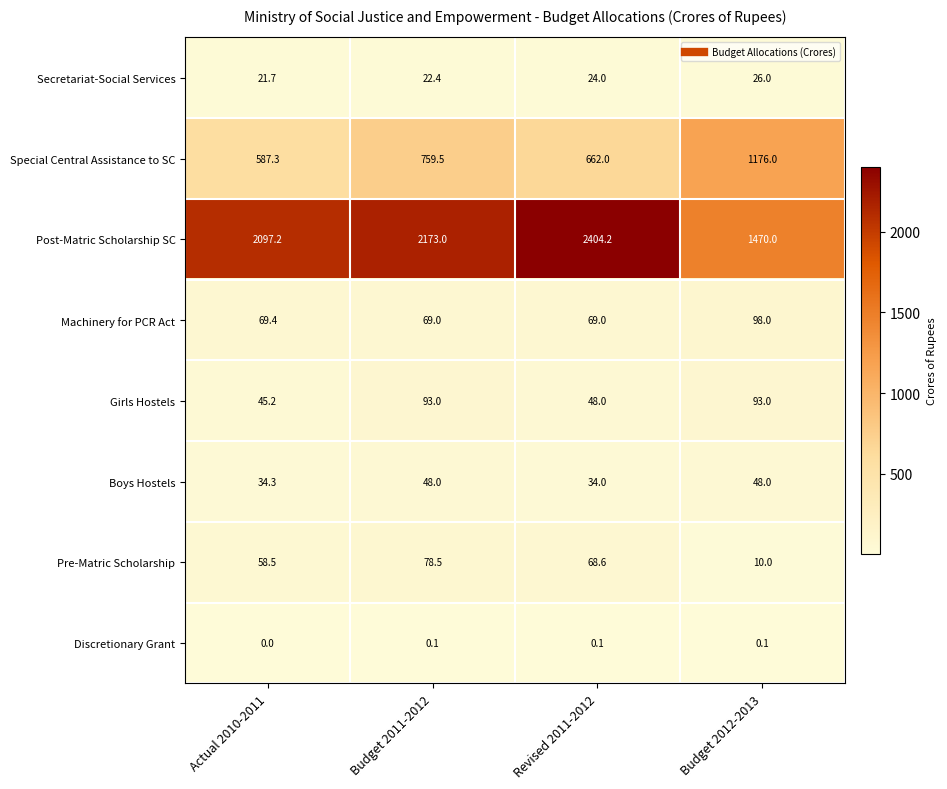

What is the average value of the Secretariat-Social Services series?

23.5